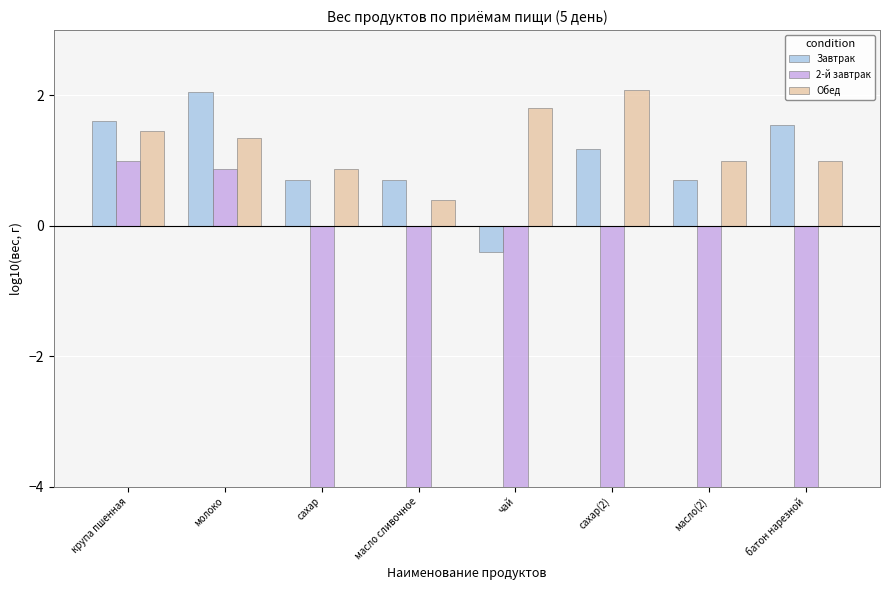

What is the value of the 2-й завтрак bar at the 5th from the left?

-4.0